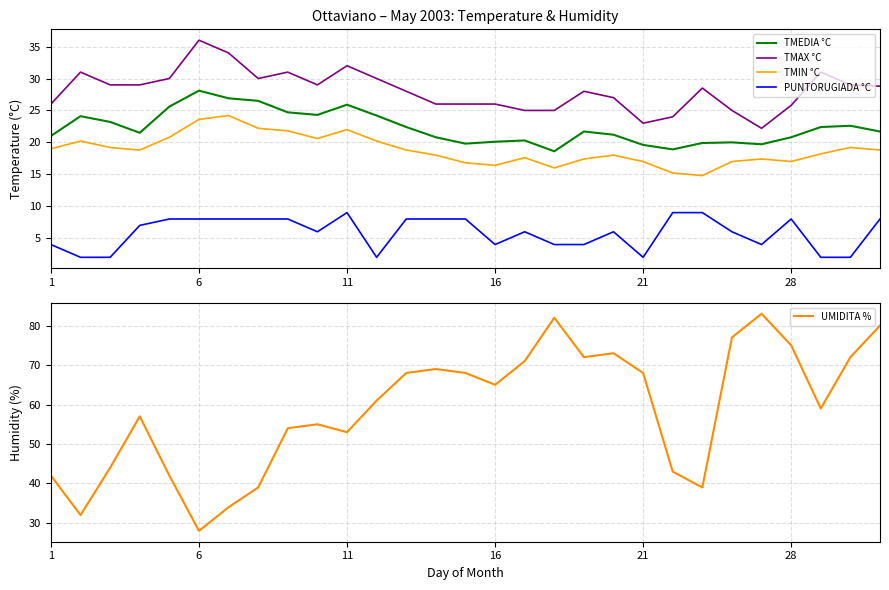

The value of PUNTORUGIADA °C at 28 is 8.0. True or false?

True